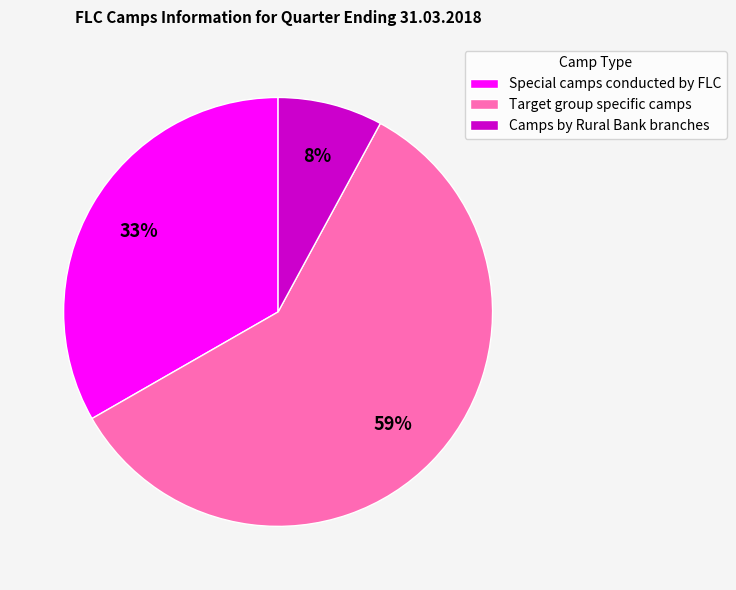

How many segments does this pie chart have?

3